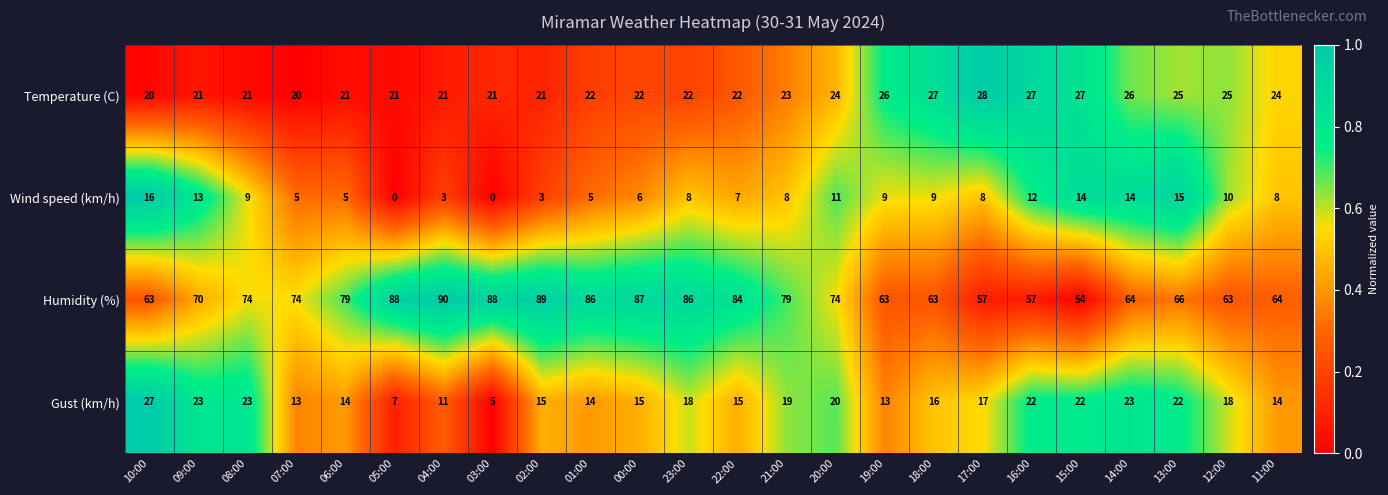

What is the sum of all Humidity (%) values?

1762